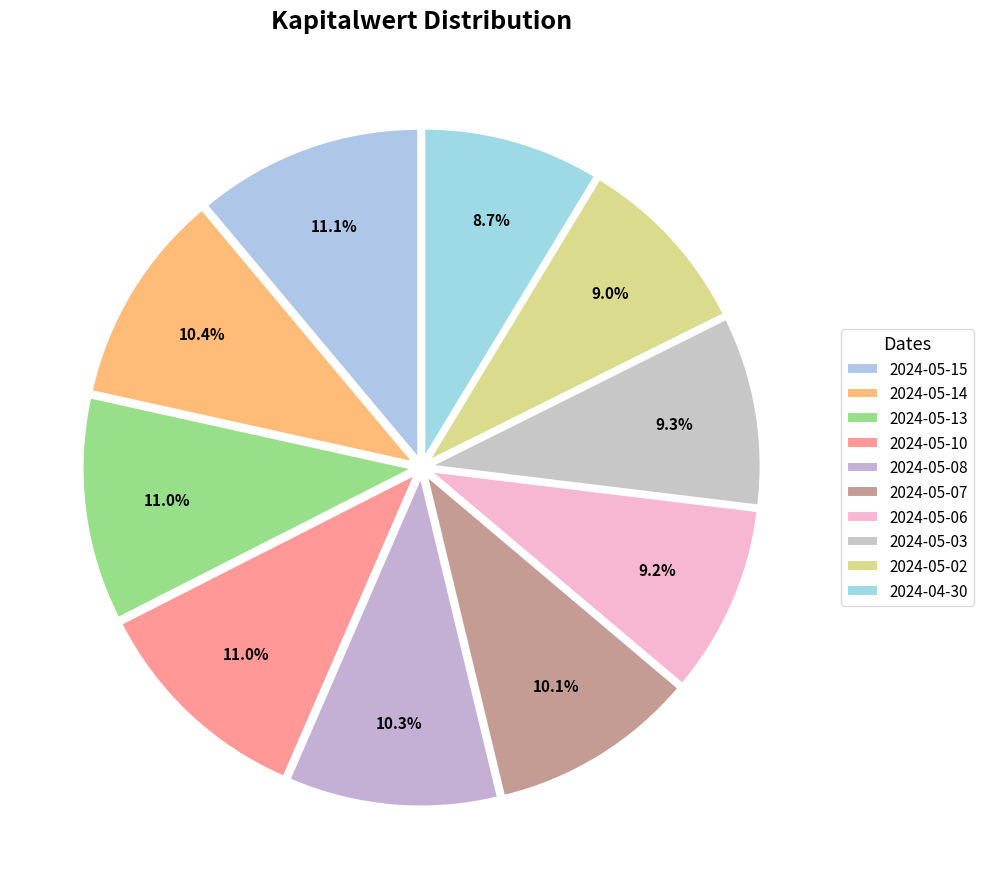

To the nearest percent, what portion does 2024-05-13 represent?

11%